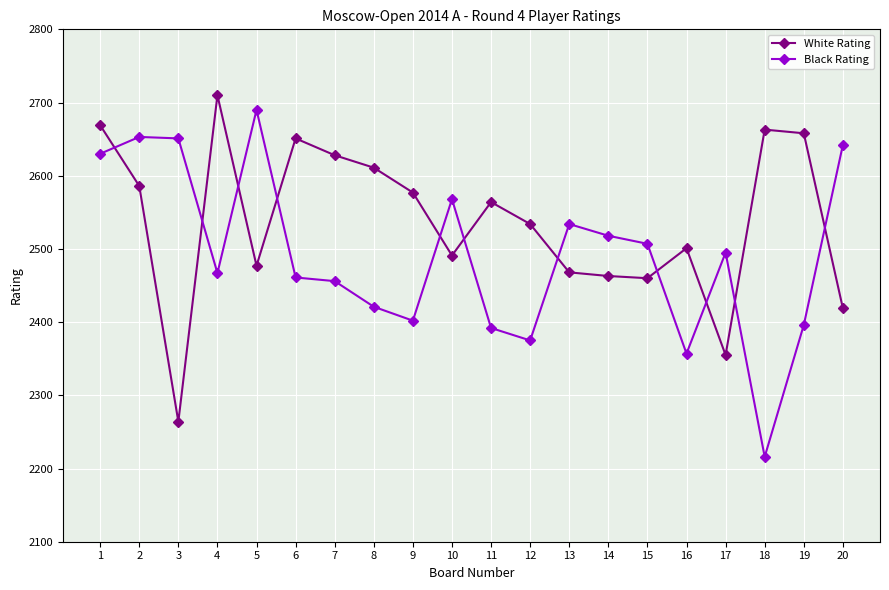

How many lines are shown in the chart?

2